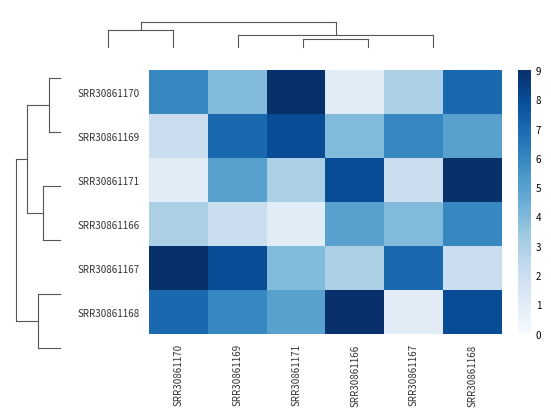

Reading right to left, list all the values displayed in this chart.

SRR30861170: SRR30861168=7	SRR30861167=3	SRR30861166=1	SRR30861171=9	SRR30861169=4	SRR30861170=6
SRR30861169: SRR30861168=5	SRR30861167=6	SRR30861166=4	SRR30861171=8	SRR30861169=7	SRR30861170=2
SRR30861171: SRR30861168=9	SRR30861167=2	SRR30861166=8	SRR30861171=3	SRR30861169=5	SRR30861170=1
SRR30861166: SRR30861168=6	SRR30861167=4	SRR30861166=5	SRR30861171=1	SRR30861169=2	SRR30861170=3
SRR30861167: SRR30861168=2	SRR30861167=7	SRR30861166=3	SRR30861171=4	SRR30861169=8	SRR30861170=9
SRR30861168: SRR30861168=8	SRR30861167=1	SRR30861166=9	SRR30861171=5	SRR30861169=6	SRR30861170=7